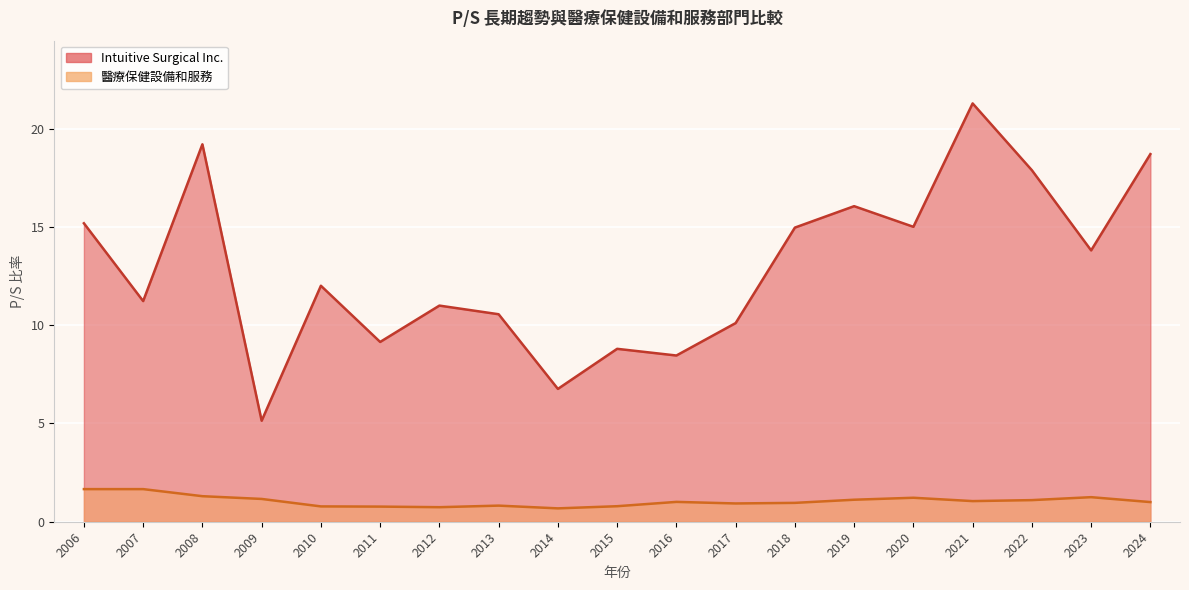

Which category has the lowest value in the 醫療保健設備和服務 series?

2014